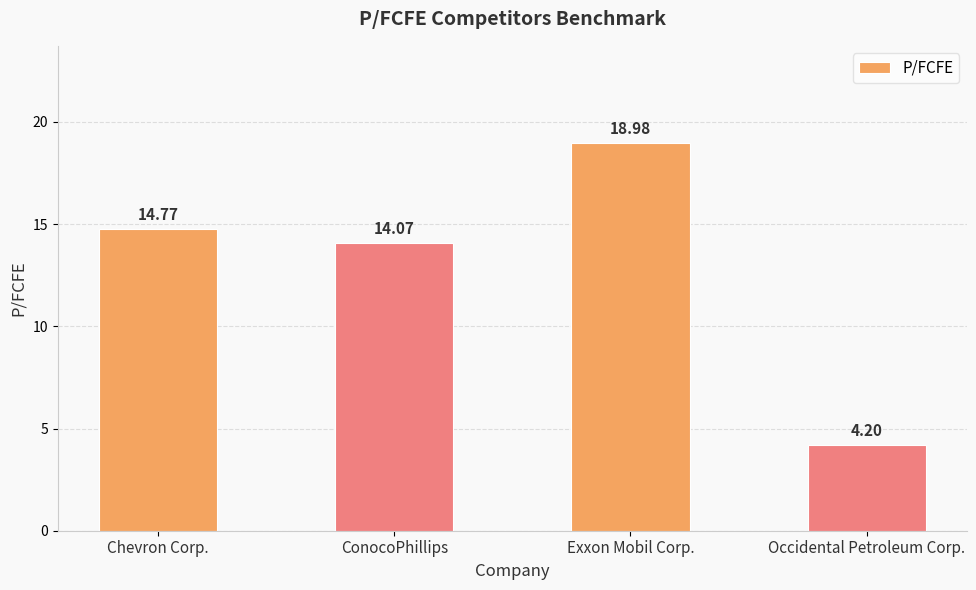

What is the average value?

13.0